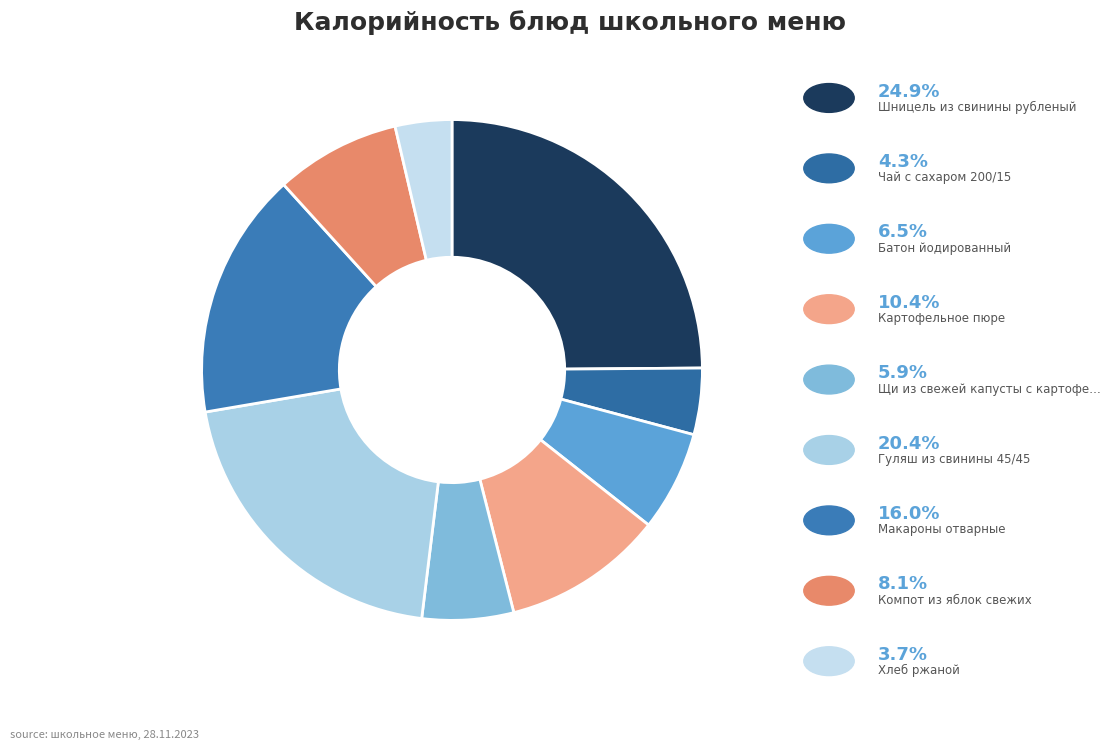

Is there a majority slice in this chart?

No